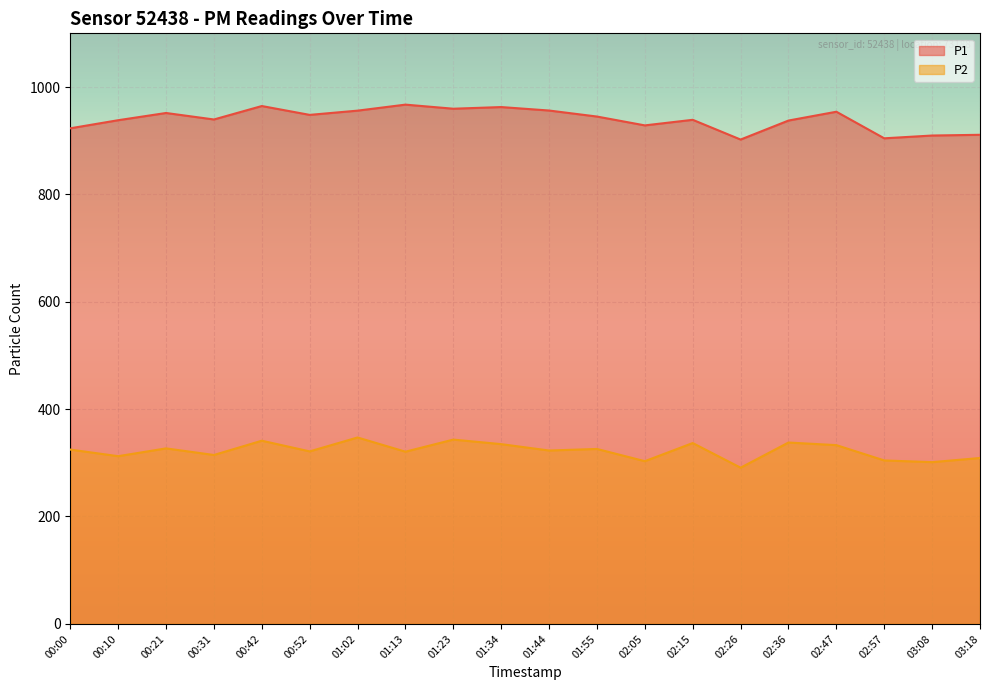

True or false: P2 and P1 intersect in this chart.

False